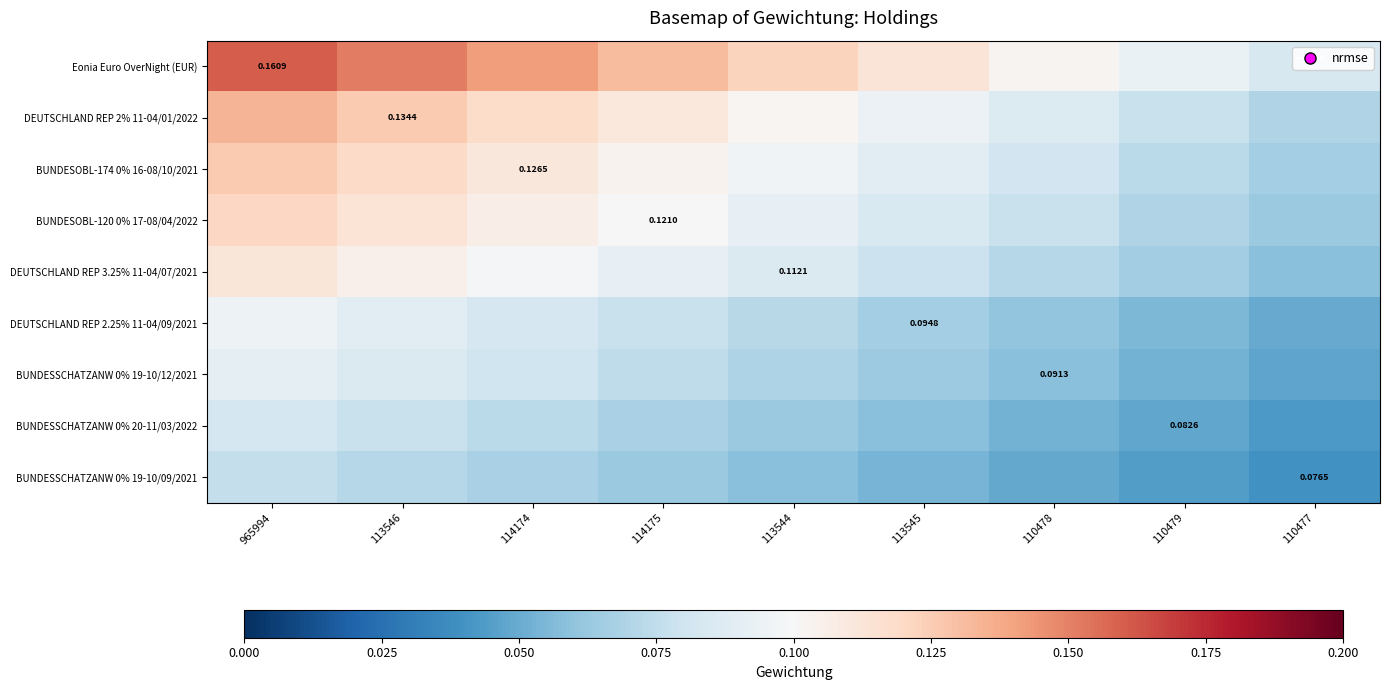

What is the approximate value of BUNDESSCHATZANW 0% 19-10/09/2021 at 965994?

0.1